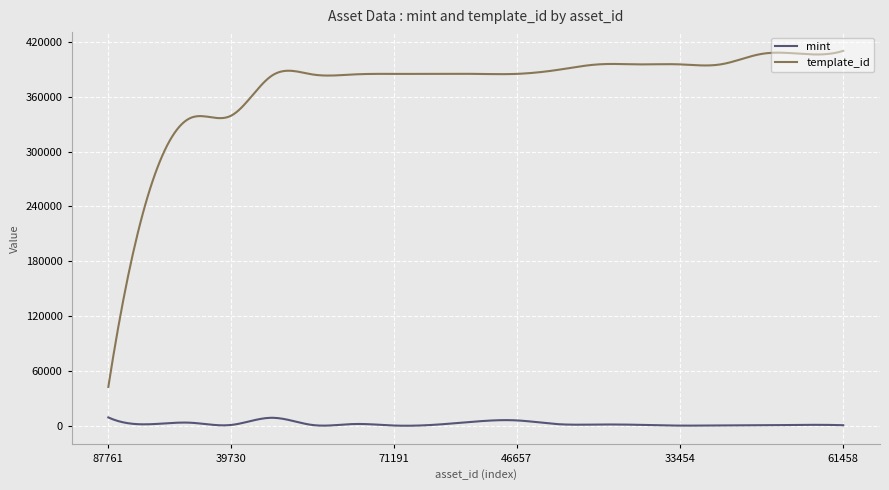

True or false: mint and template_id cross at least once.

False